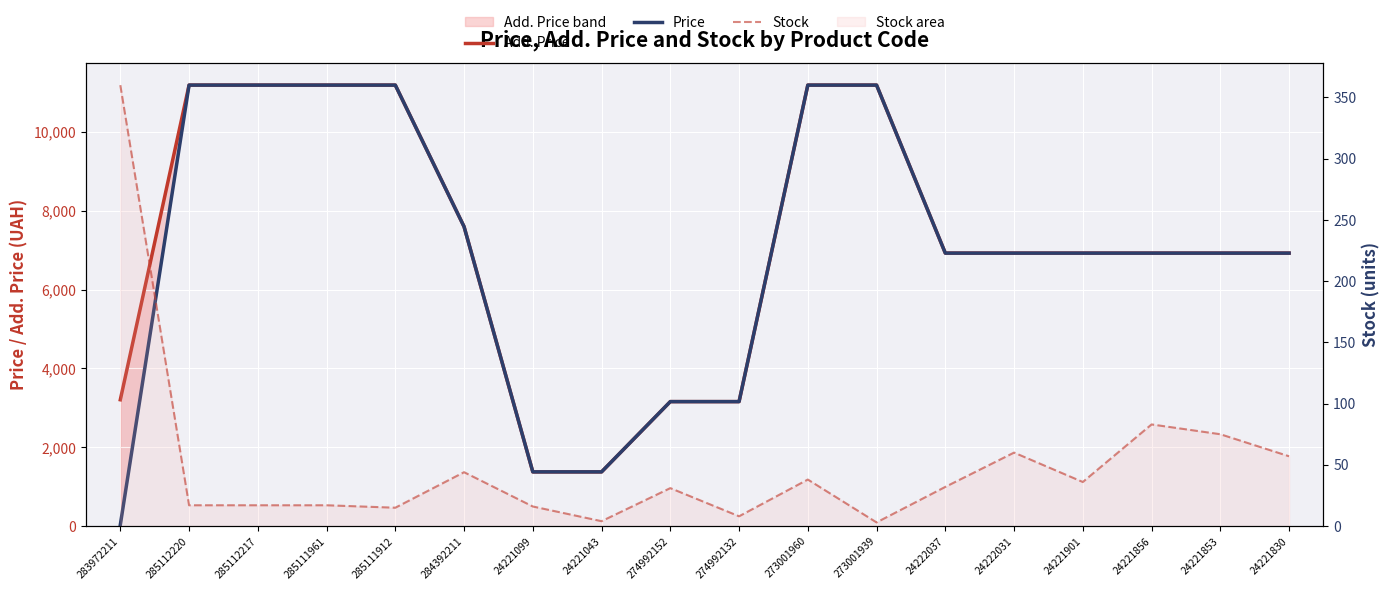

How many intersections are there between Stock and Price?

1